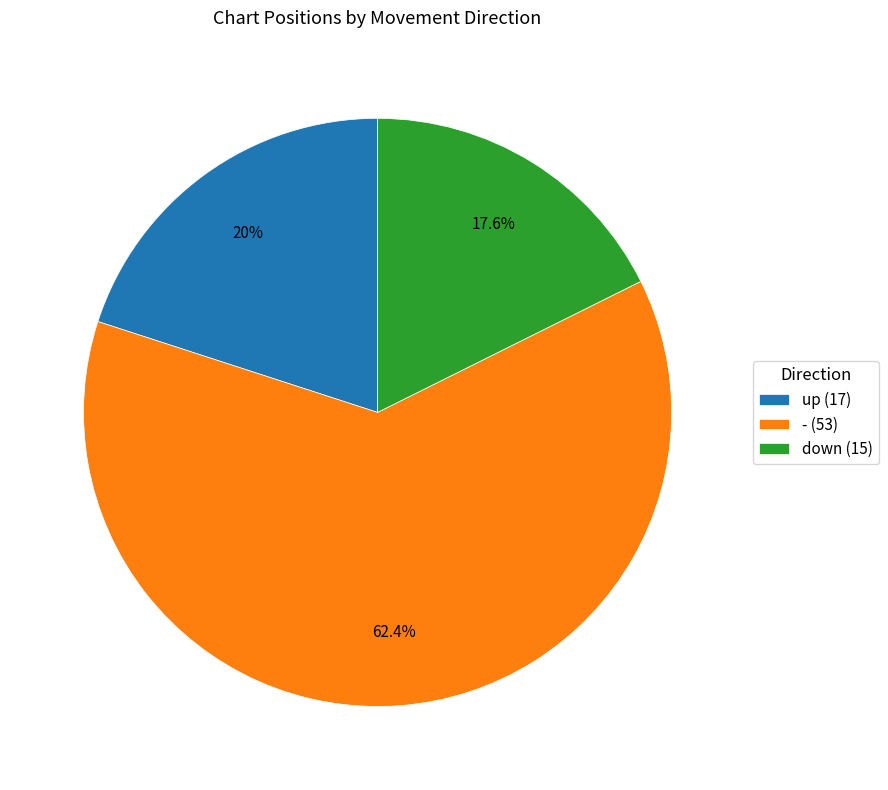

How much of the chart is everything except down (15)?

82.4%